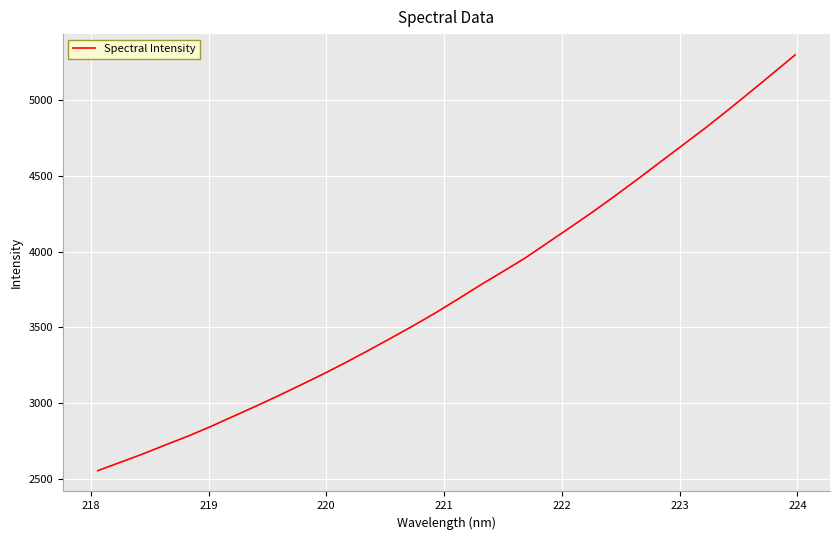

What is the smallest value displayed?

2553.7